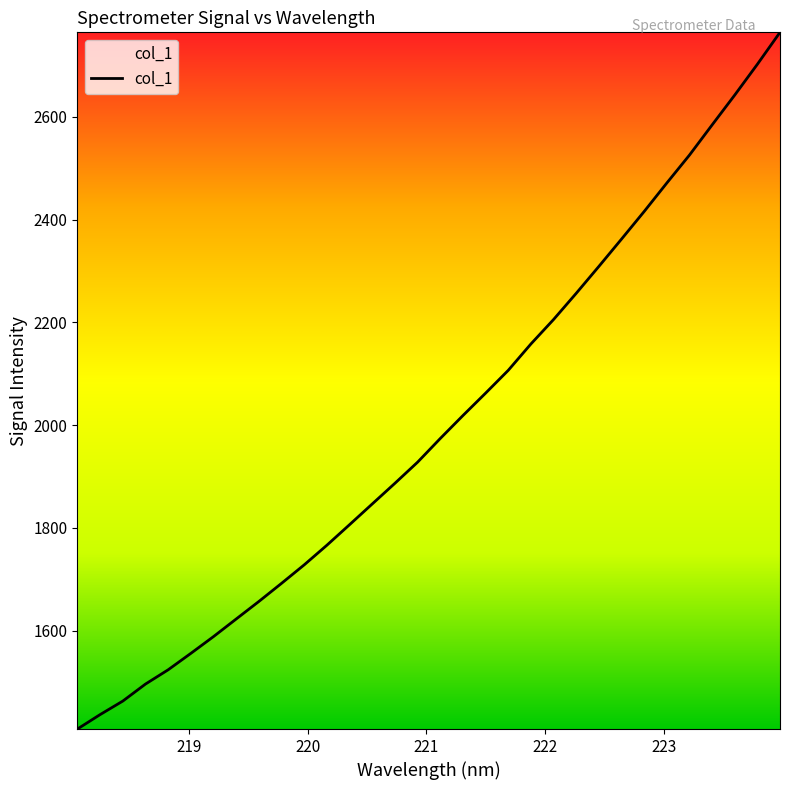

What is the difference between the maximum and minimum values?

1356.3